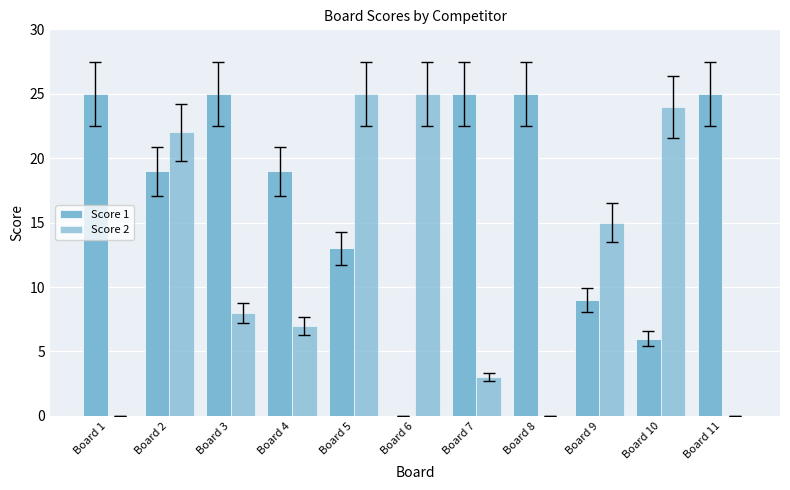

Does the chart contain stacked bars?

No